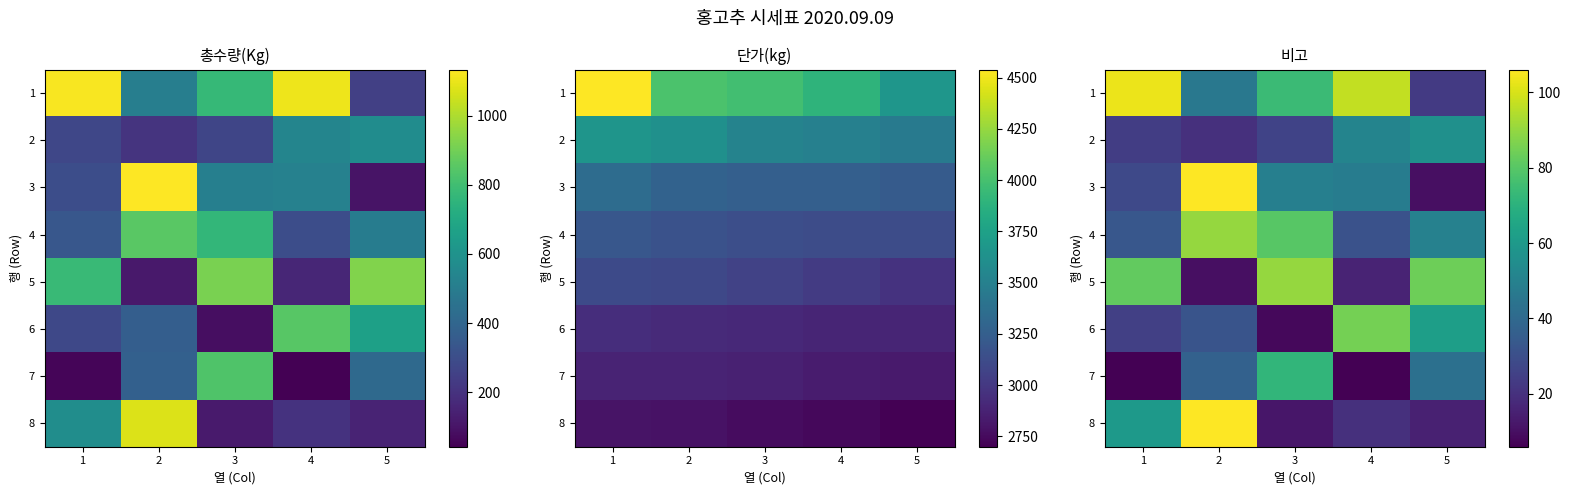

How many data points in 3 are above 48?

2